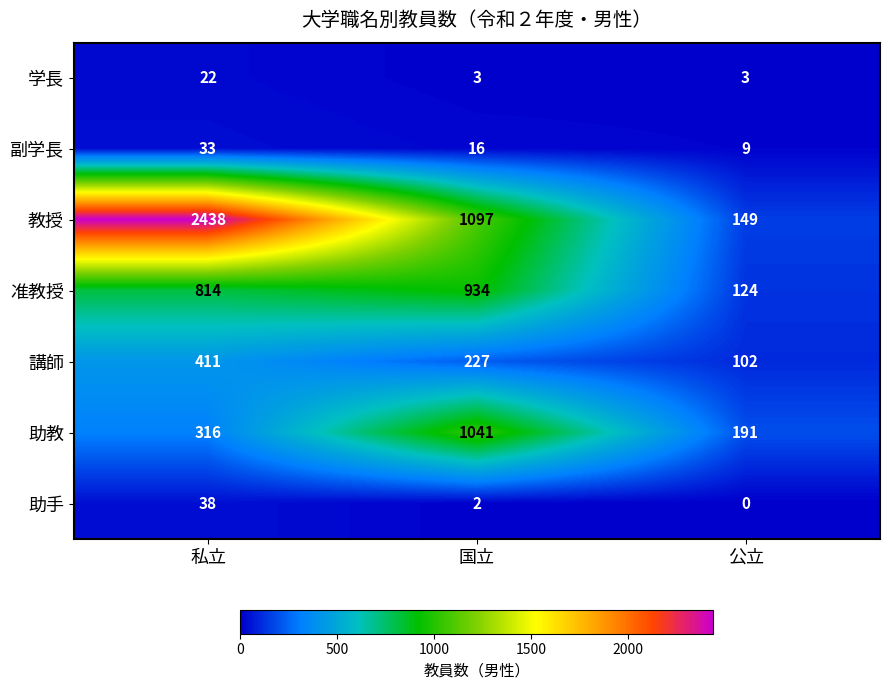

Reading left to right, transcribe all the data shown in this chart.

学長: 22	3	3
副学長: 33	16	9
教授: 2438	1097	149
准教授: 814	934	124
講師: 411	227	102
助教: 316	1041	191
助手: 38	2	0